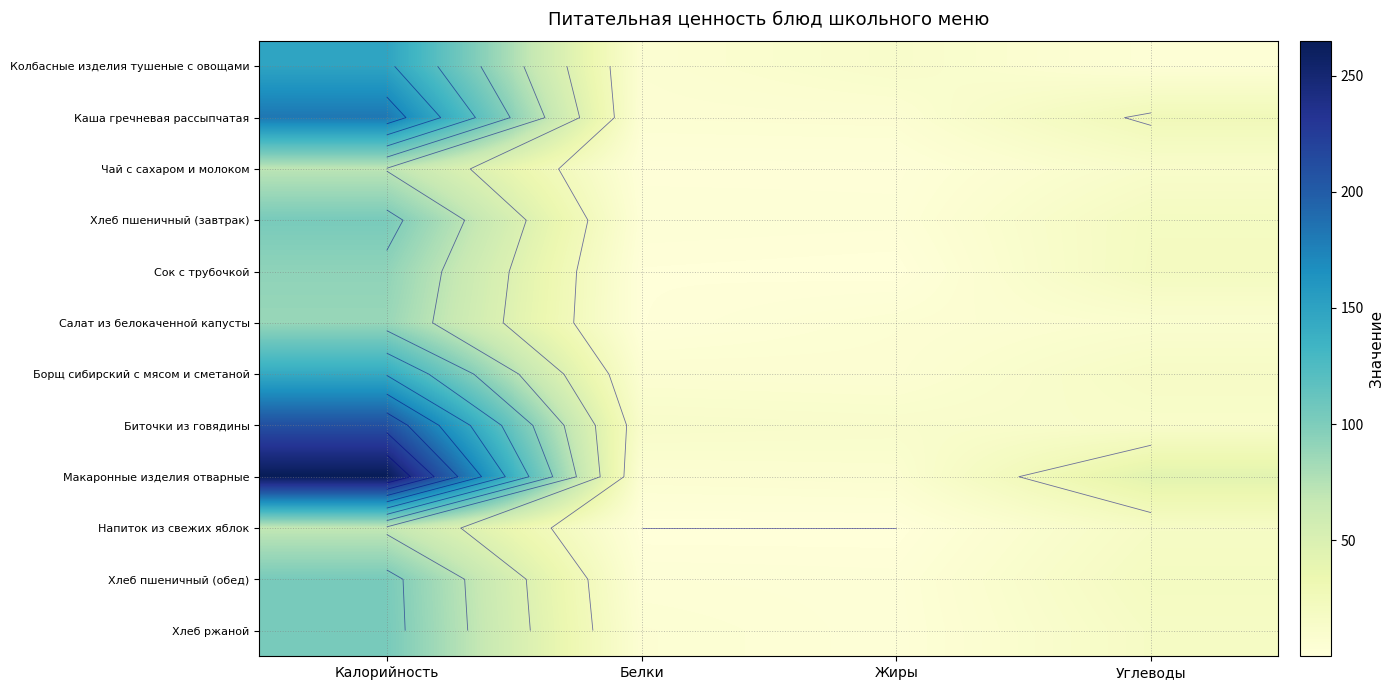

Which label corresponds to the largest value in the chart?

Калорийность